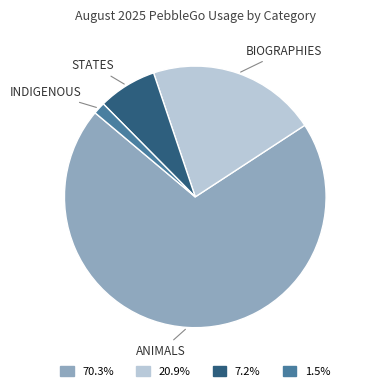

Does any single category account for the majority?

Yes